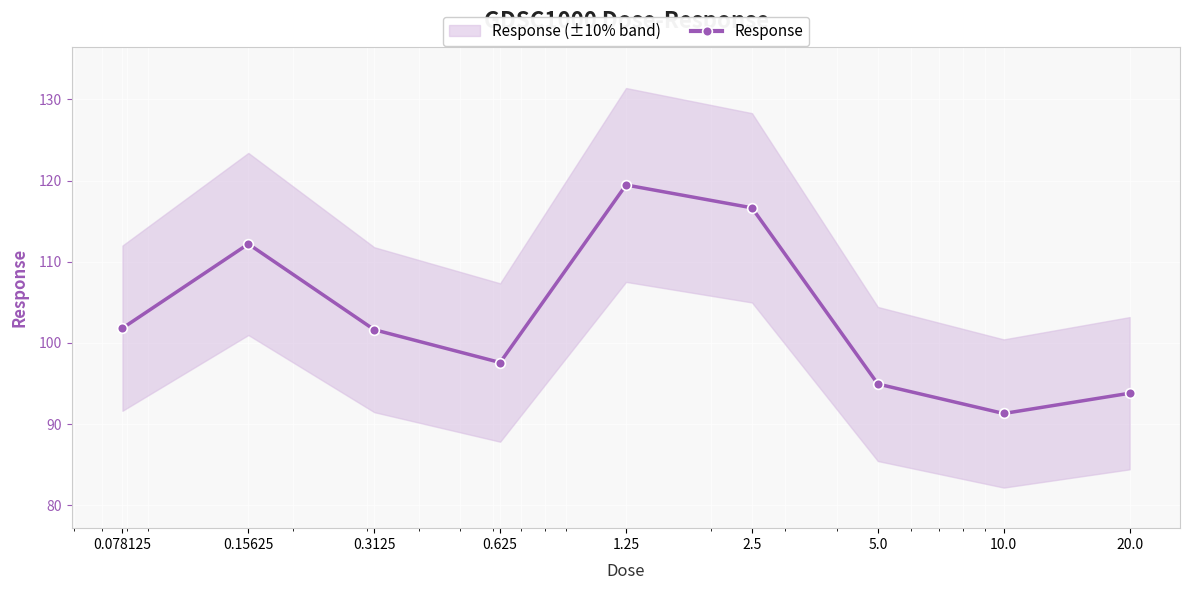

What is the greatest value displayed?

119.5